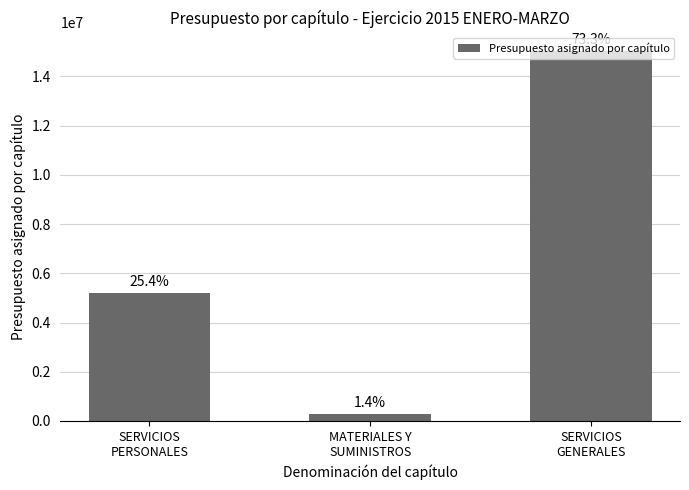

Does the chart contain any negative values?

No